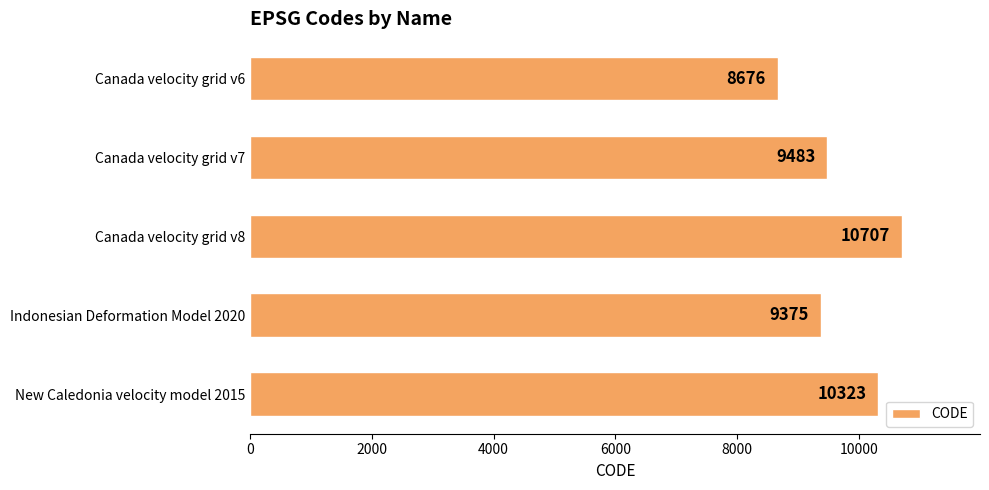

What is the difference between the maximum and second lowest values?

1332